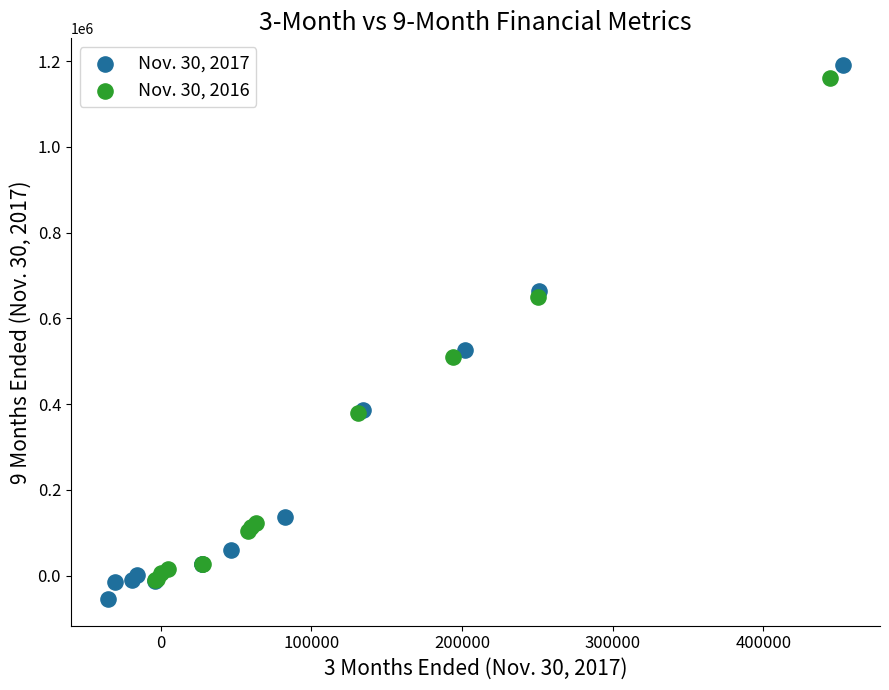

What are all the series names shown in the legend?

Nov. 30, 2017, Nov. 30, 2016